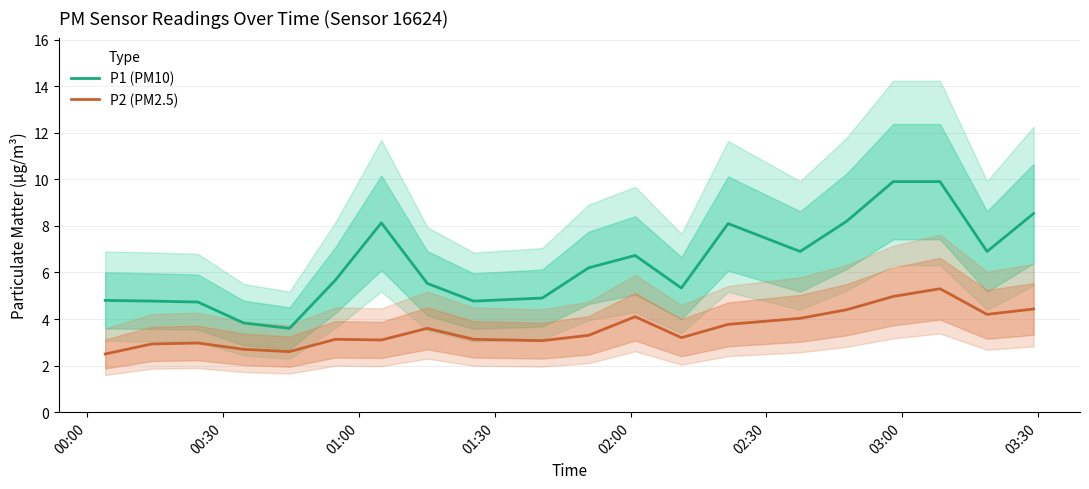

What is the difference between the maximum and minimum values in the P1 (PM10) series?

6.3